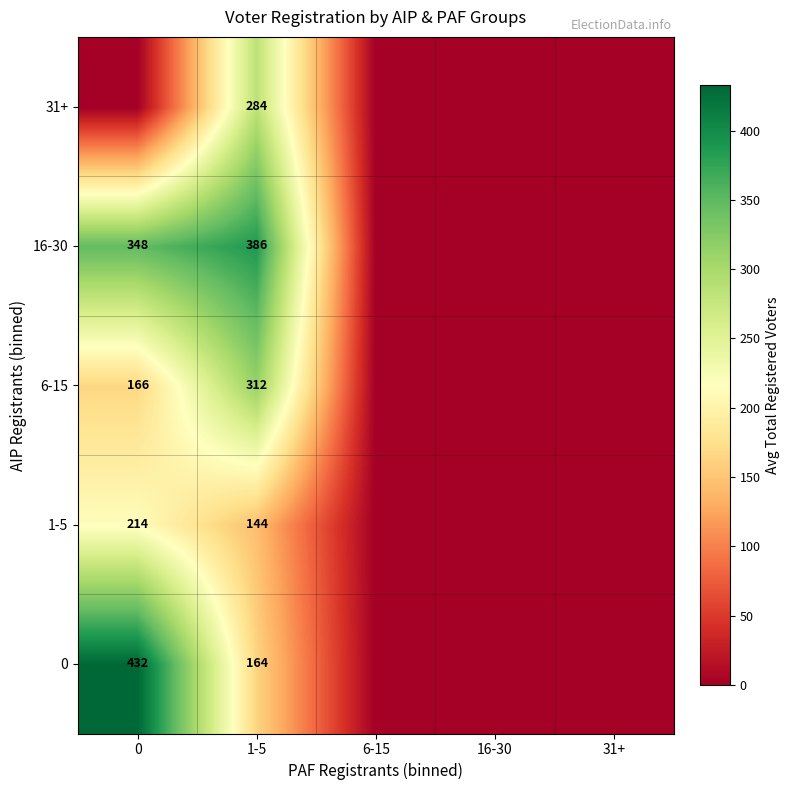

Is it true that 16-30 equals 658.5 at 1-5?

False